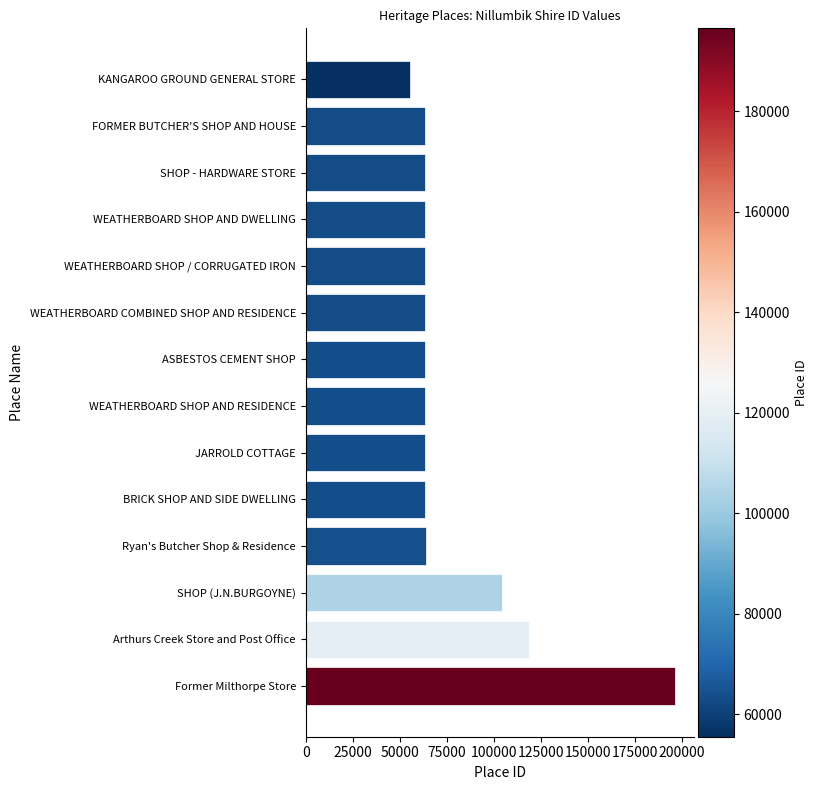

What is the value of the 8th bar from the top?

63463